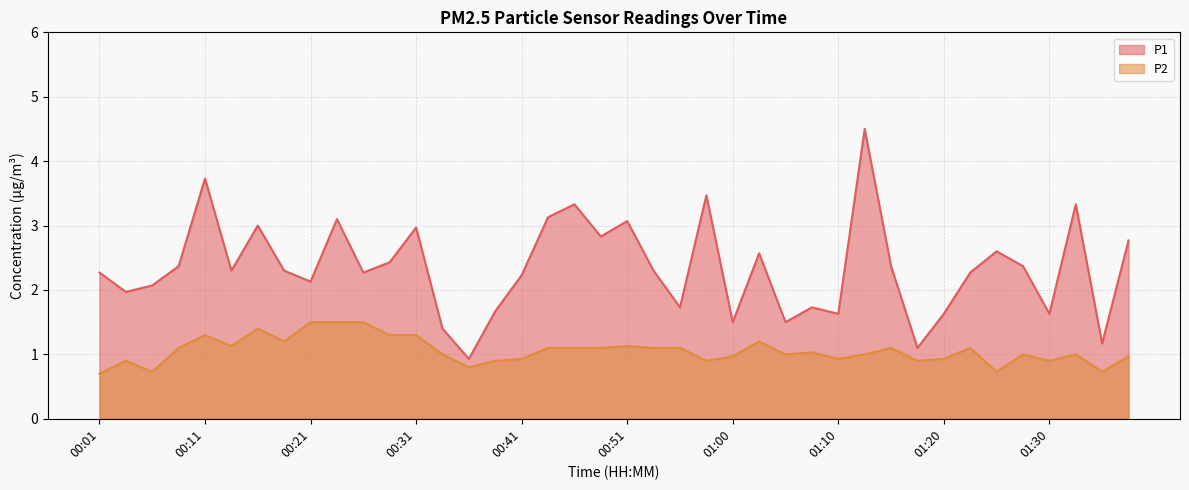

Reading left to right, extract all data points from this chart.

P1: 00:01=2.3	00:03=2.0	00:06=2.1	00:08=2.4	00:11=3.7	00:13=2.3	00:16=3.0	00:18=2.3	00:21=2.1	00:23=3.1	00:26=2.3	00:28=2.4	00:31=3.0	00:33=1.4	00:36=0.9	00:38=1.7	00:41=2.2	00:43=3.1	00:46=3.3	00:48=2.8	00:51=3.1	00:53=2.3	00:56=1.7	00:58=3.5	01:00=1.5	01:03=2.6	01:05=1.5	01:08=1.7	01:10=1.6	01:13=4.5	01:15=2.4	01:18=1.1	01:20=1.6	01:23=2.3	01:25=2.6	01:28=2.4	01:30=1.6	01:33=3.3	01:35=1.2	01:38=2.8
P2: 00:01=0.7	00:03=0.9	00:06=0.7	00:08=1.1	00:11=1.3	00:13=1.1	00:16=1.4	00:18=1.2	00:21=1.5	00:23=1.5	00:26=1.5	00:28=1.3	00:31=1.3	00:33=1.0	00:36=0.8	00:38=0.9	00:41=0.9	00:43=1.1	00:46=1.1	00:48=1.1	00:51=1.1	00:53=1.1	00:56=1.1	00:58=0.9	01:00=1.0	01:03=1.2	01:05=1.0	01:08=1.0	01:10=0.9	01:13=1.0	01:15=1.1	01:18=0.9	01:20=0.9	01:23=1.1	01:25=0.7	01:28=1.0	01:30=0.9	01:33=1.0	01:35=0.7	01:38=1.0